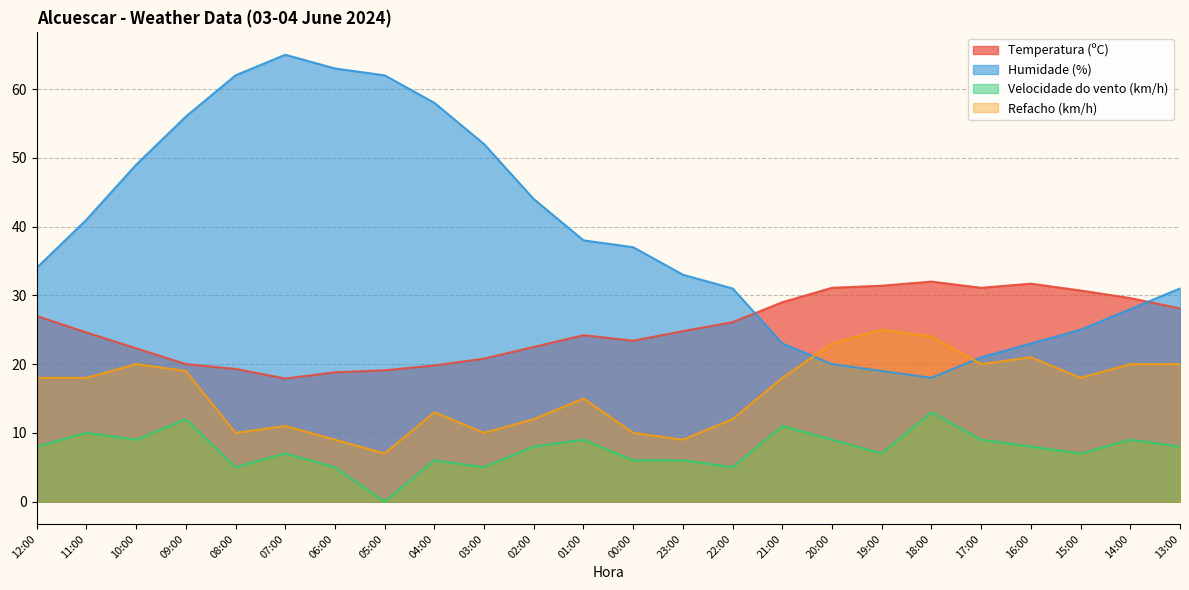

What are all the series names shown in the legend?

Temperatura (ºC), Humidade (%), Velocidade do vento (km/h), Refacho (km/h)